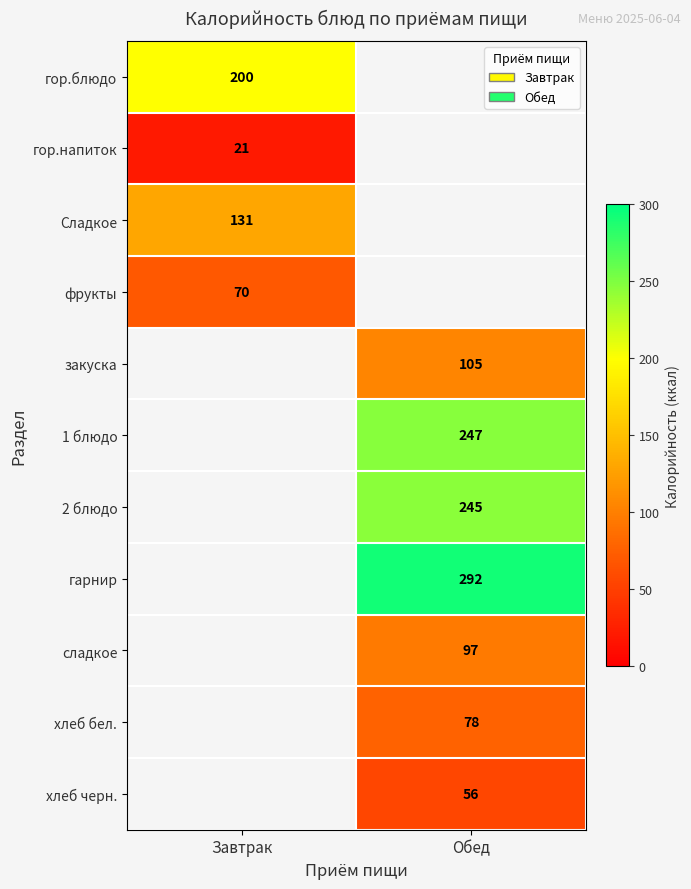

The Сладкое series shows 131 at Завтрак. True or false?

True